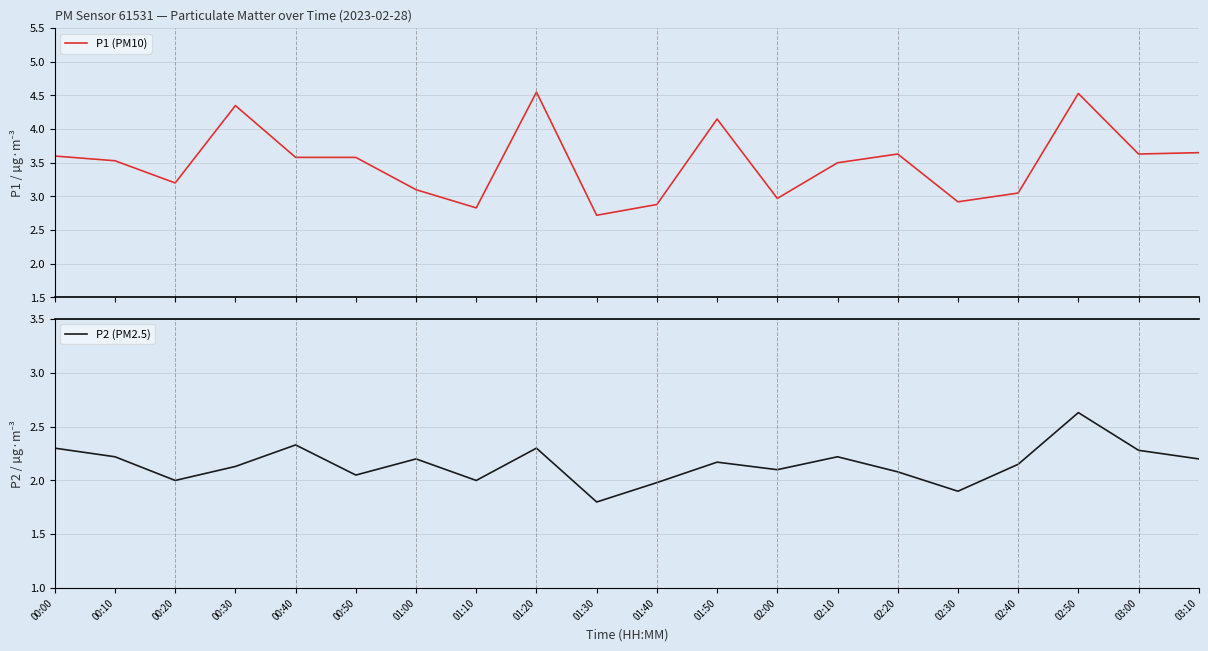

What is the label of the 10th point from the right?

01:40